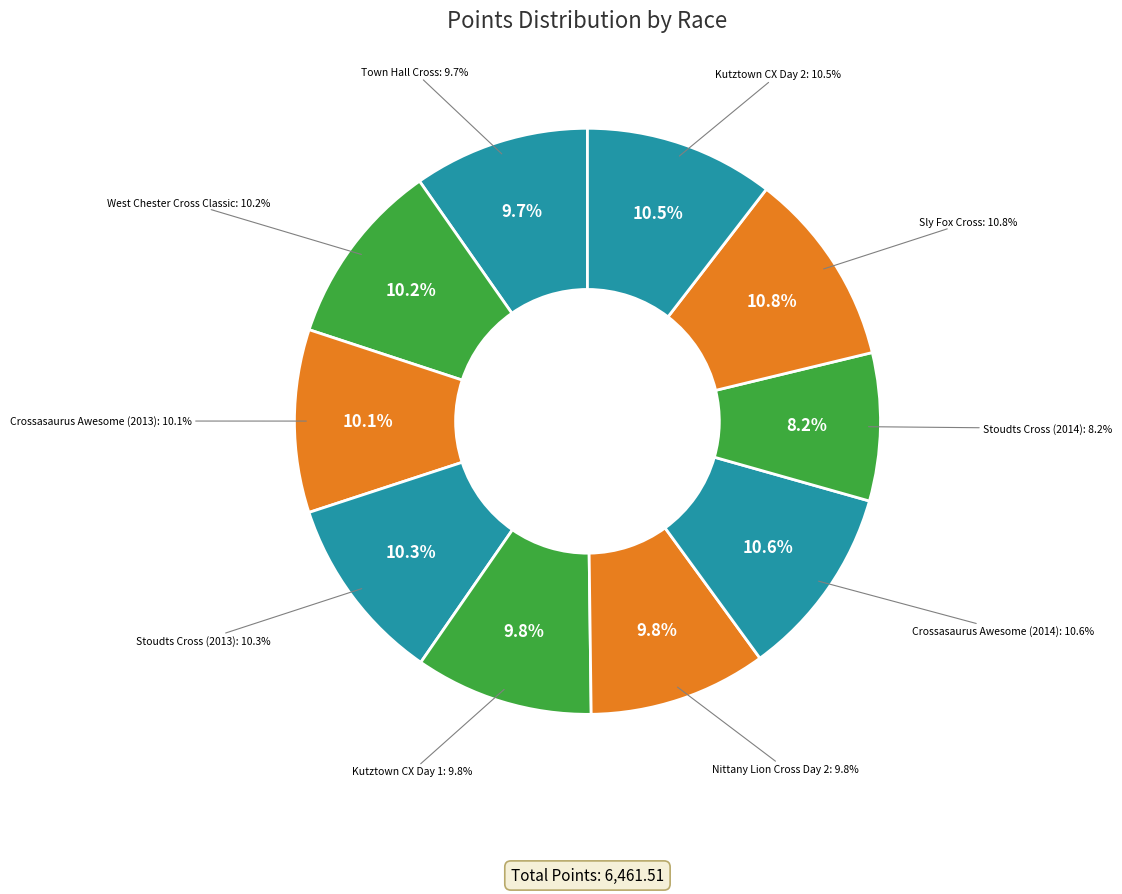

How many segments does this pie chart have?

10